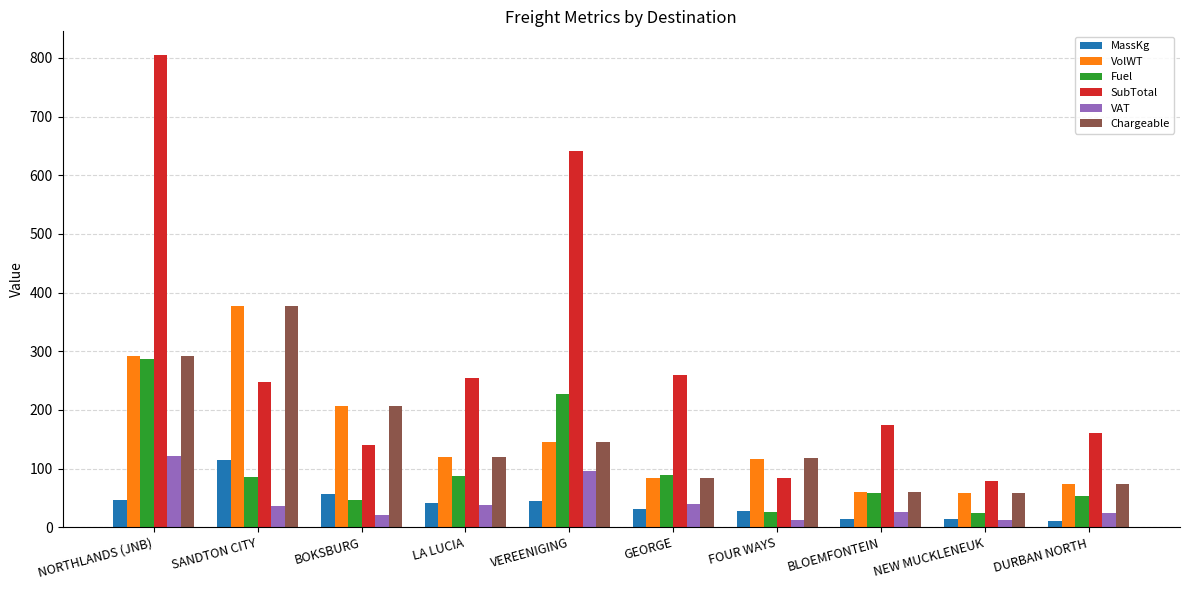

At which label does VAT reach its peak?

NORTHLANDS (JNB)